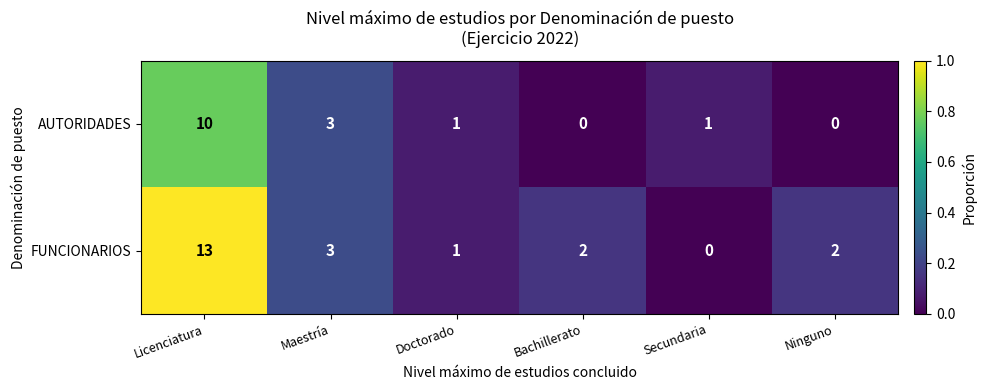

What is the sum of all FUNCIONARIOS values?

21